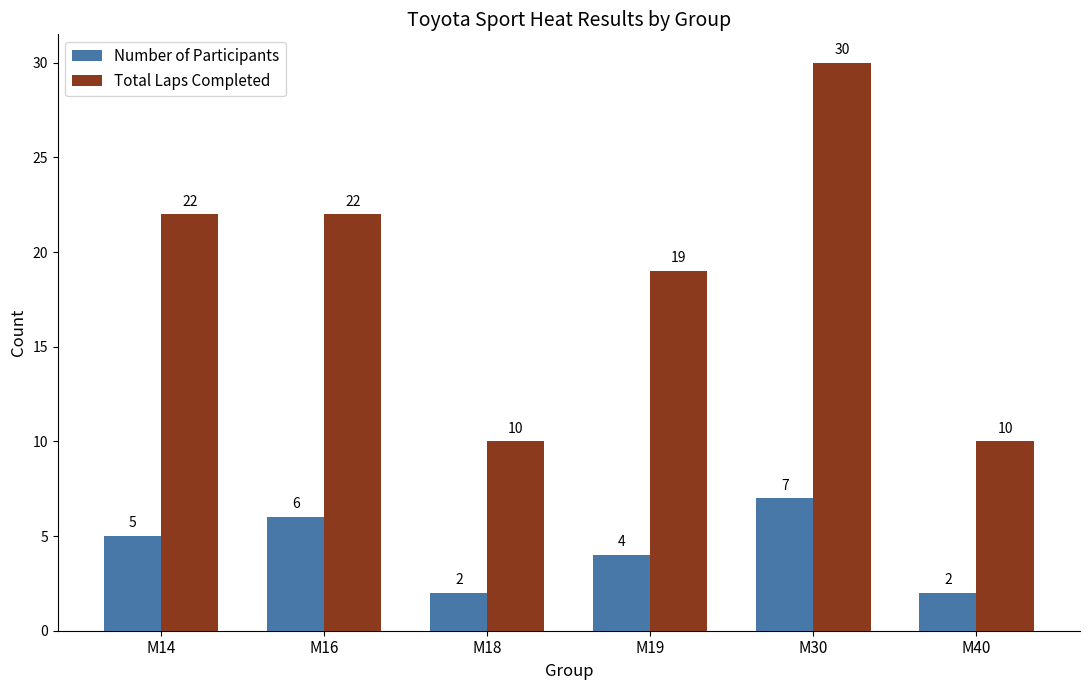

Count the number of data series in this chart.

2